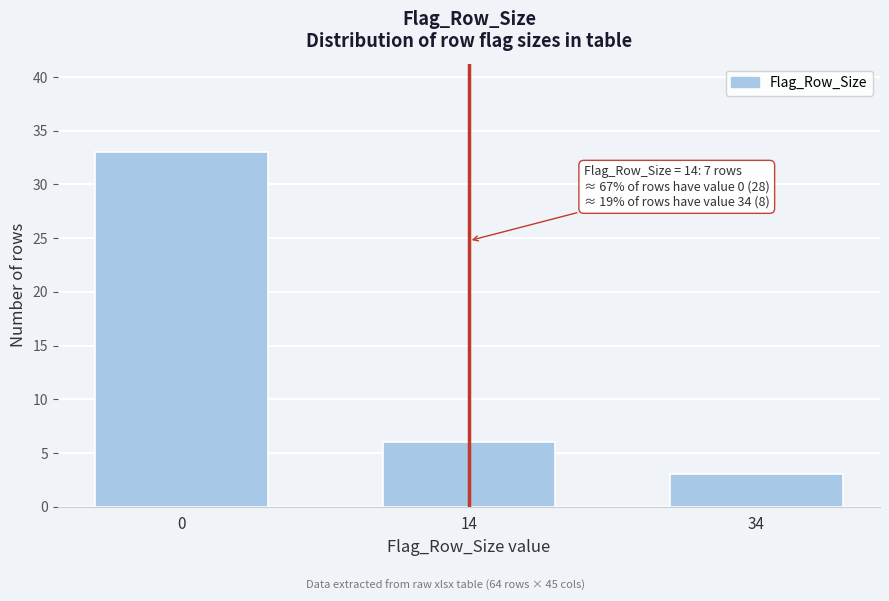

Reading left to right, extract all data points from this chart.

33	6	3